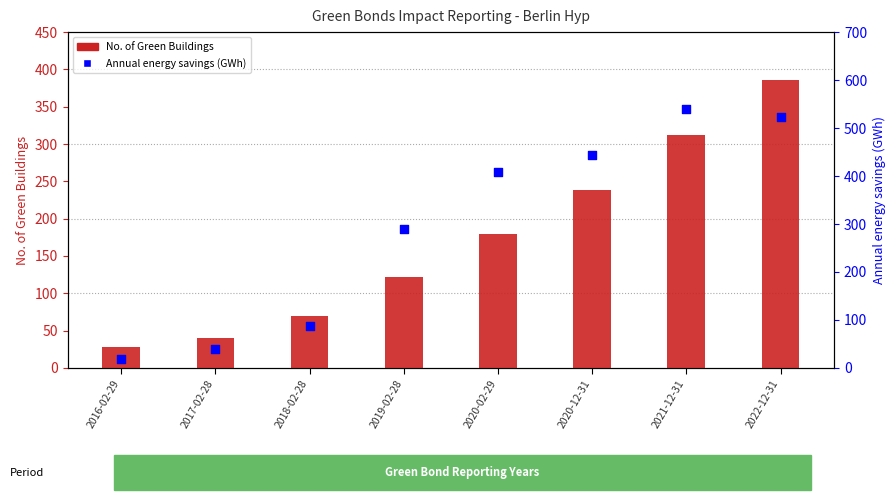

Which series contains the highest Y value?

Annual energy savings (GWh)